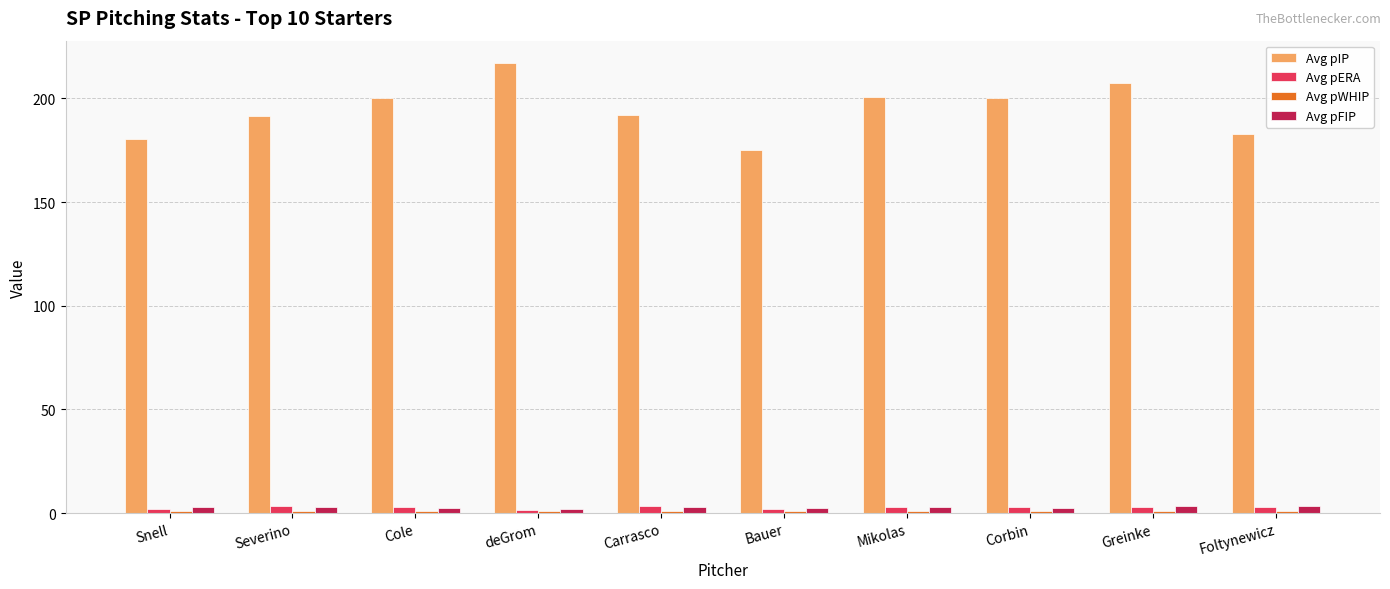

At how many categories does at least one series exceed 57?

10